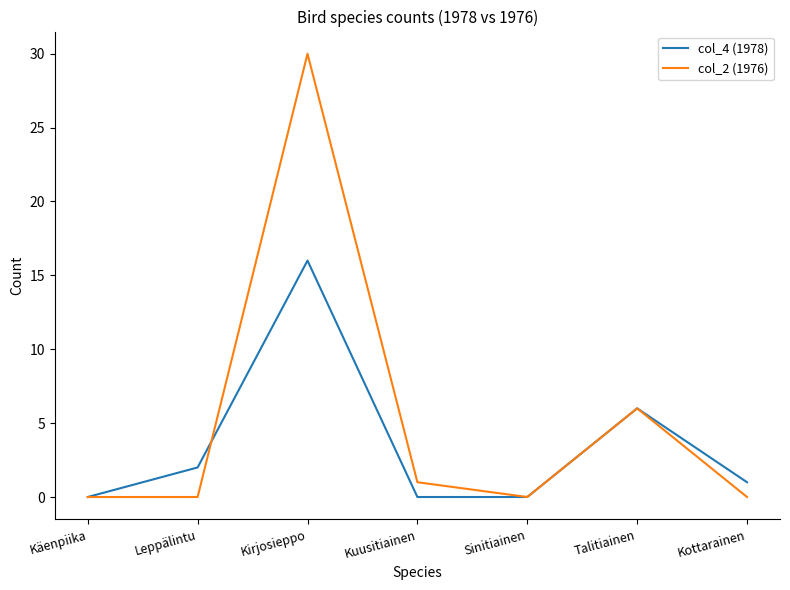

Which series has the largest total across all categories?

col_2 (1976)